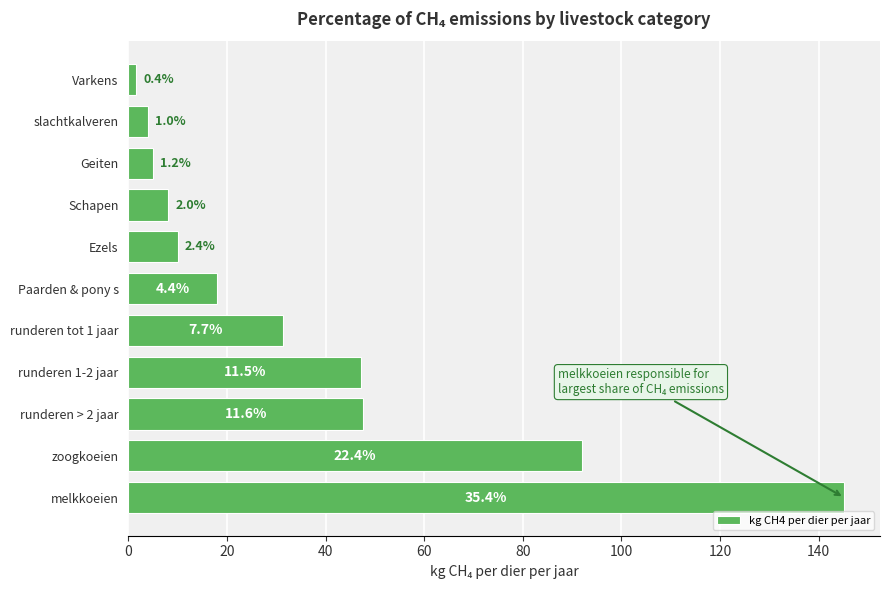

Are the bars horizontal?

Yes